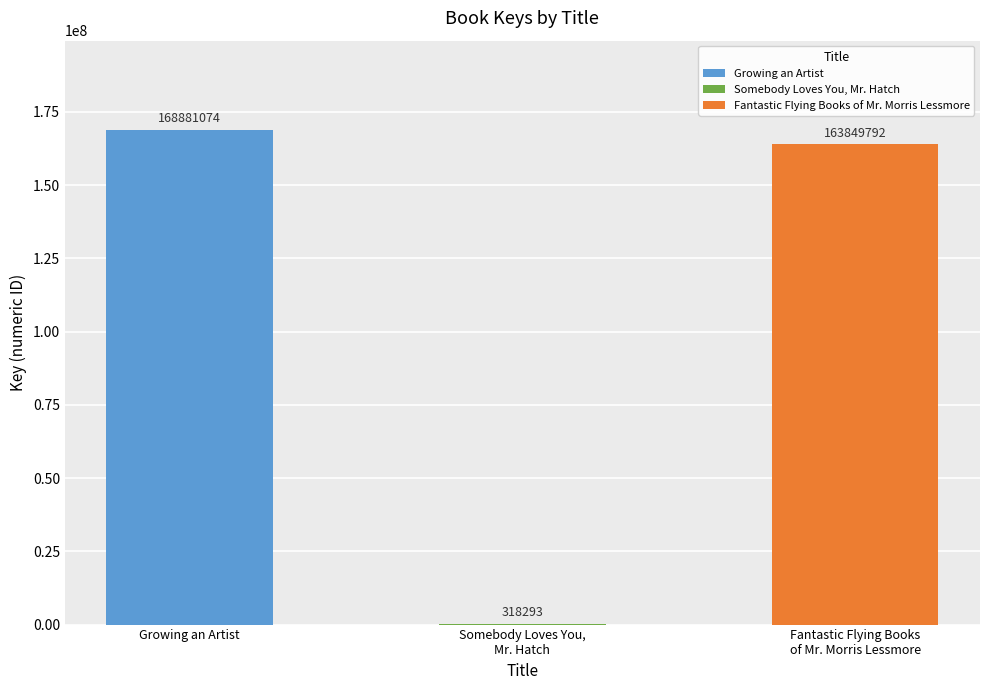

Does the chart contain stacked bars?

No